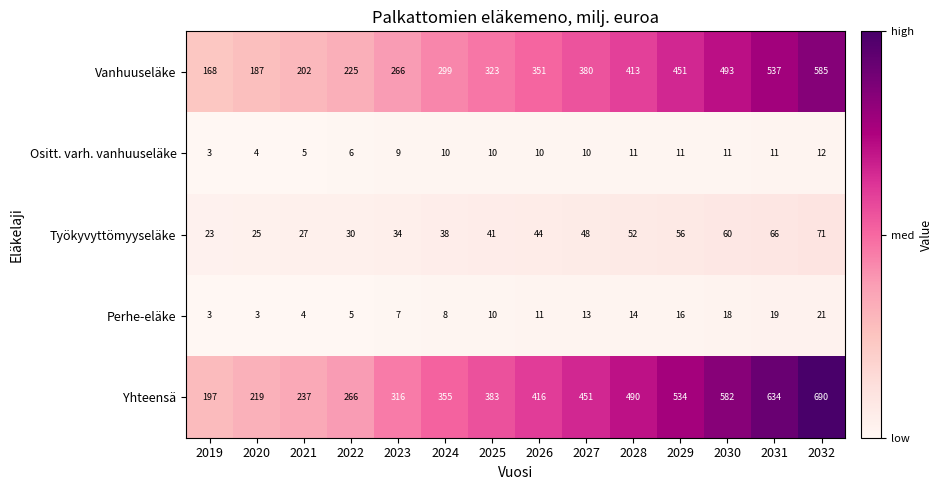

What is the minimum value shown in the chart?

3